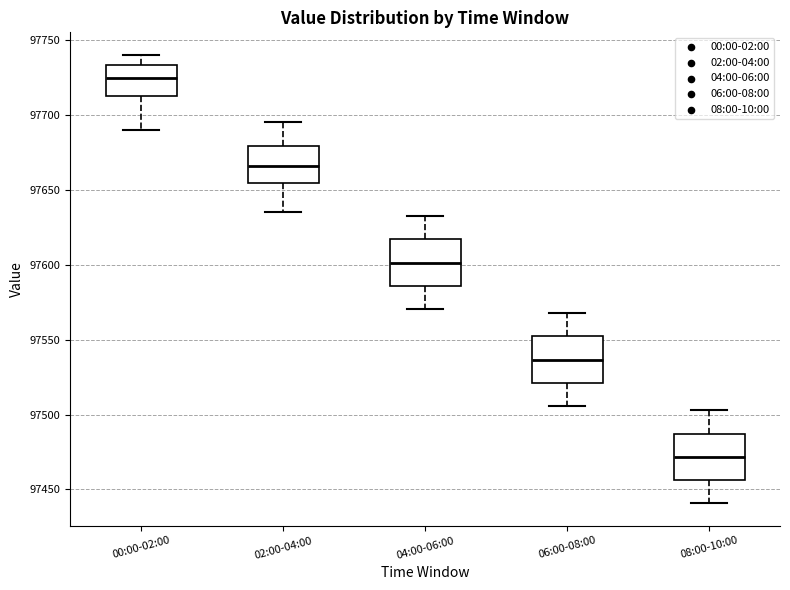

Which box's median line is the lowest?

08:00-10:00